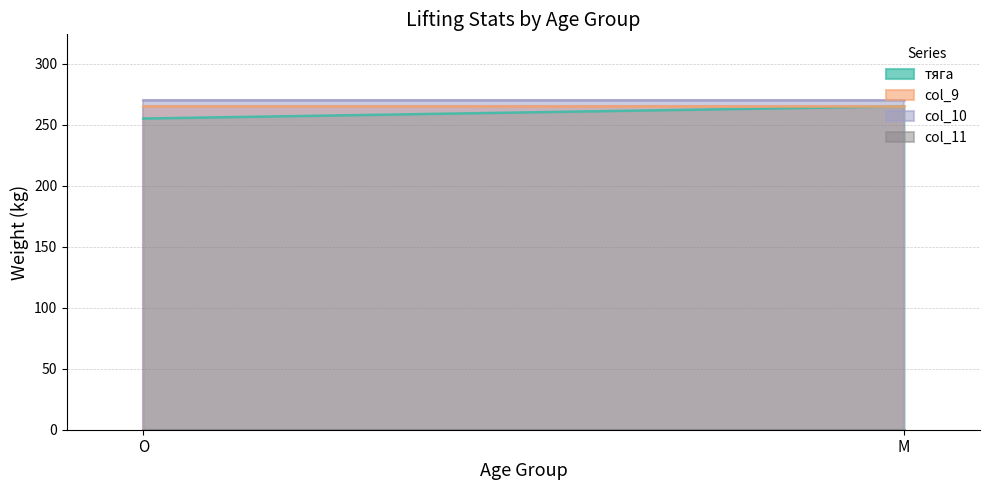

How many categories are shown in the chart?

2